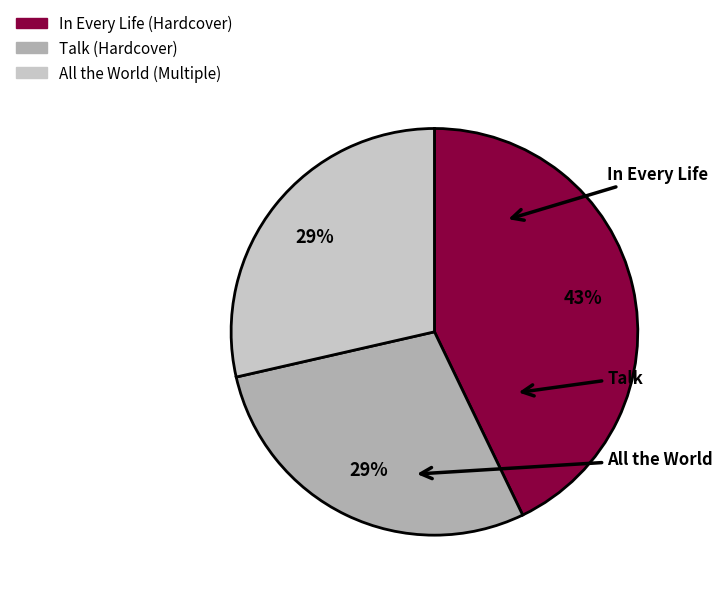

What percentage is the Talk slice, to the nearest percent?

29%